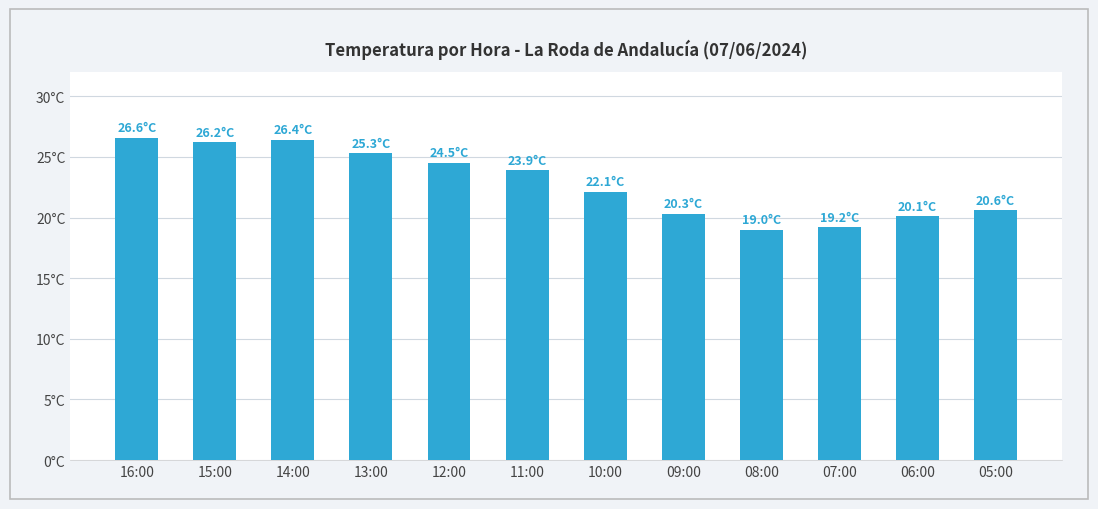

Reading left to right, transcribe all the data shown in this chart.

16:00=26.6	15:00=26.2	14:00=26.4	13:00=25.3	12:00=24.5	11:00=23.9	10:00=22.1	09:00=20.3	08:00=19.0	07:00=19.2	06:00=20.1	05:00=20.6